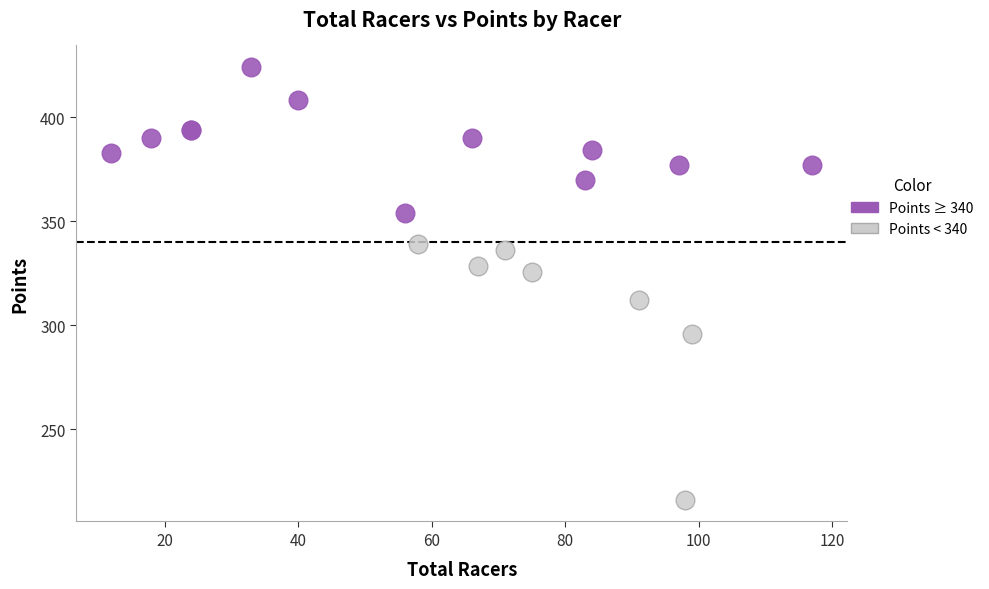

Which series contains the lowest Y value?

Points < 340